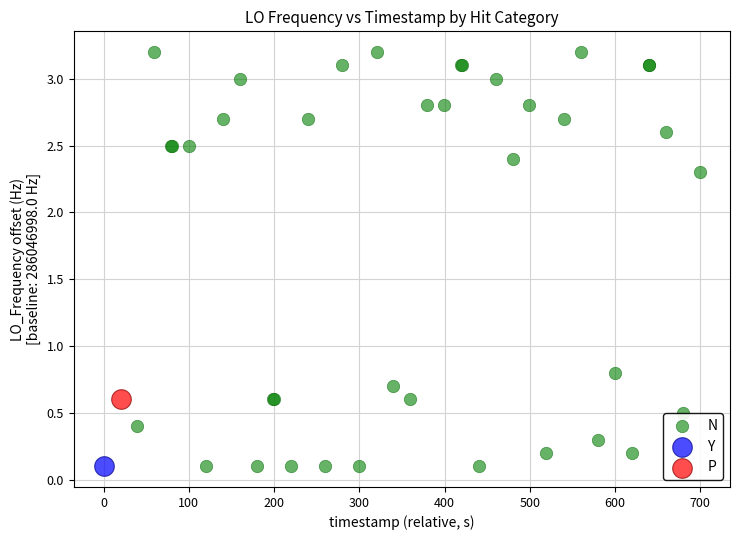

What are all the series names shown in the legend?

N, Y, P